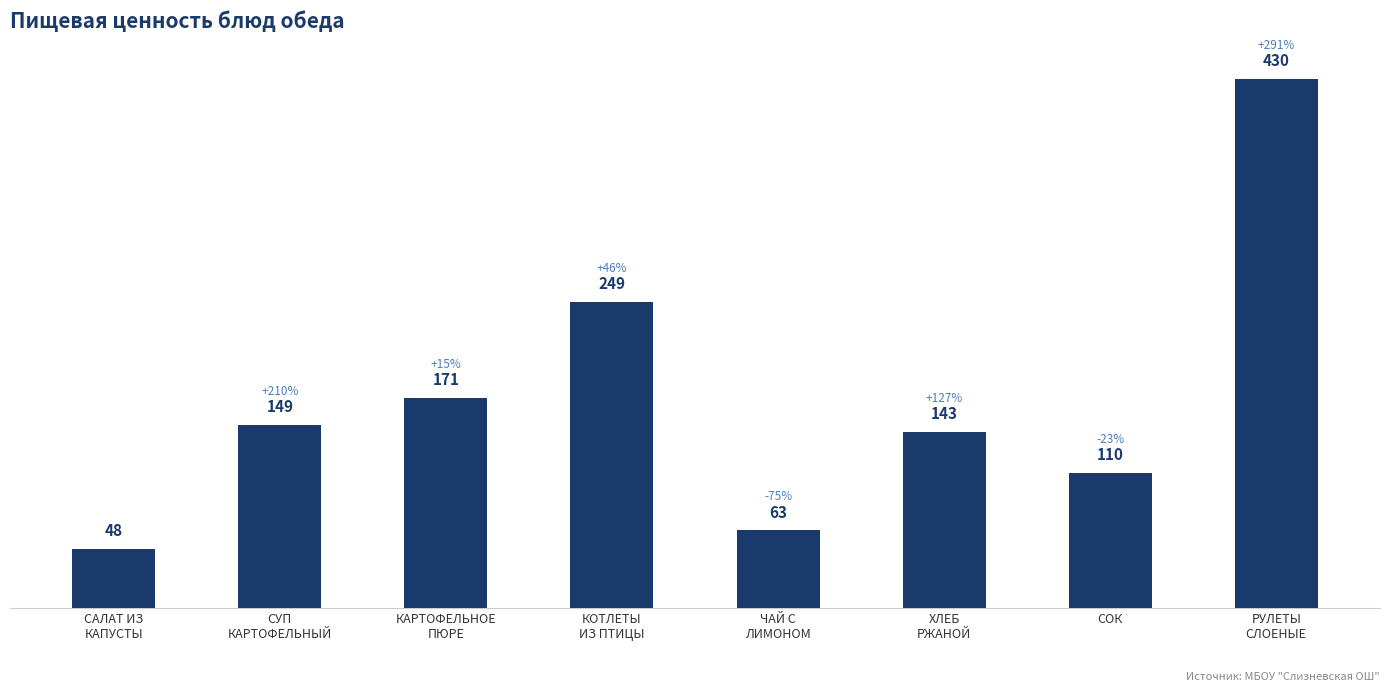

List the labels in order of value, largest first.

РУЛЕТЫ
СЛОЕНЫЕ, КОТЛЕТЫ
ИЗ ПТИЦЫ, КАРТОФЕЛЬНОЕ
ПЮРЕ, СУП
КАРТОФЕЛЬНЫЙ, ХЛЕБ
РЖАНОЙ, СОК, ЧАЙ С
ЛИМОНОМ, САЛАТ ИЗ
КАПУСТЫ